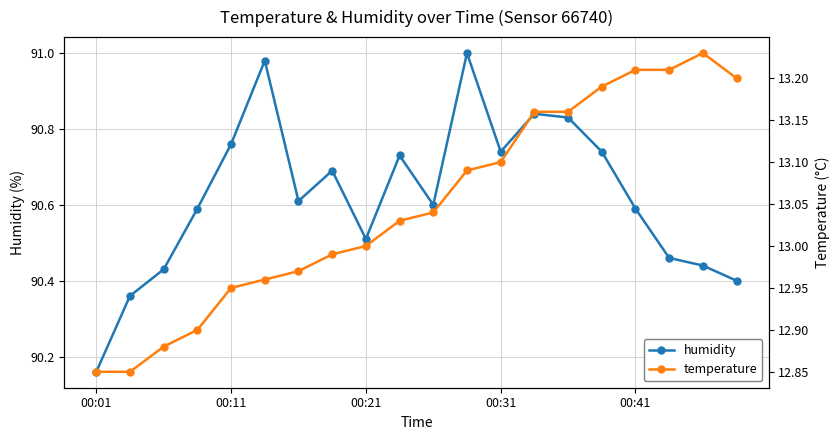

What is the value of the temperature point at the 7th from the left?

13.0